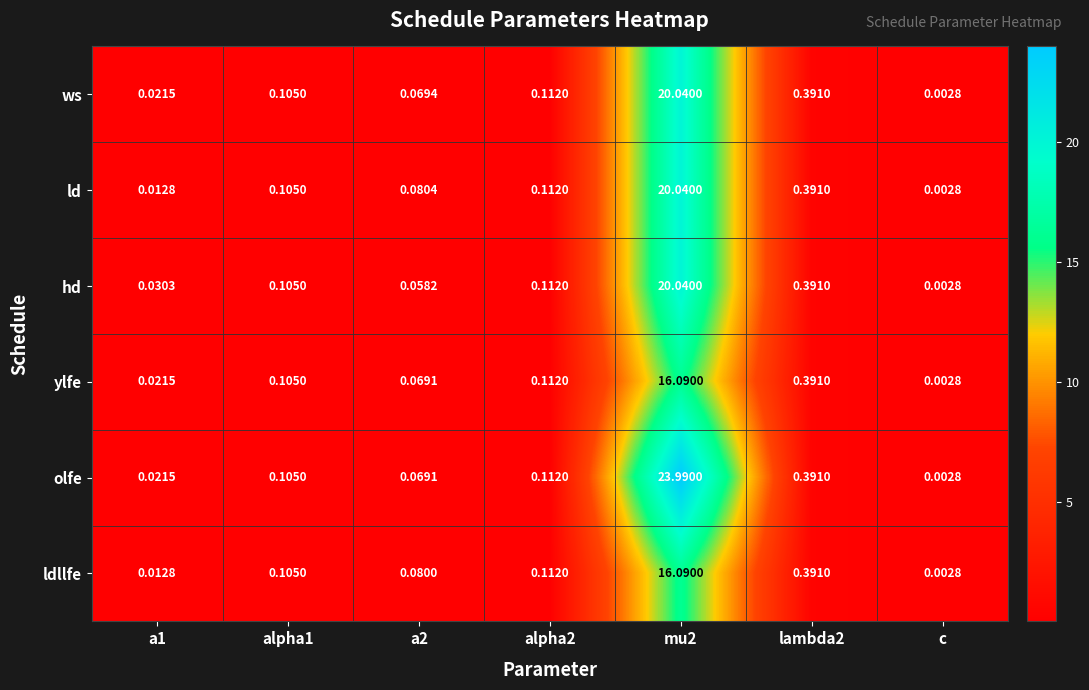

Which series has the largest range (max minus min)?

olfe